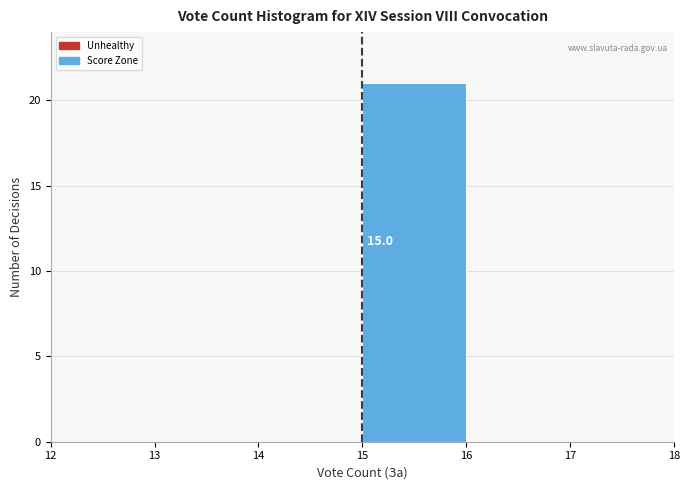

Over which range of the x-axis is the bar tallest?

15 to 16